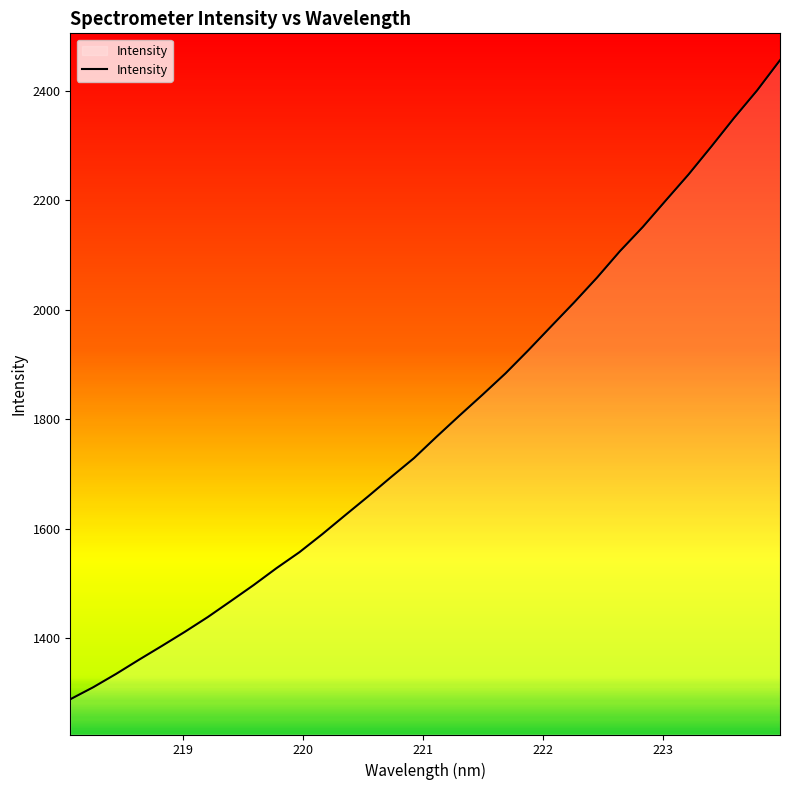

Reading right to left, transcribe all the data shown in this chart.

2456.3	2401.1	2351.1	2298.6	2247.3	2199.6	2151.3	2107.1	2058.8	2013.5	1969.9	1926.1	1883.7	1844.9	1807.0	1768.4	1728.8	1694.2	1658.9	1624.6	1589.9	1556.9	1527.8	1496.8	1467.4	1438.3	1411.4	1385.6	1360.4	1334.5	1310.0	1288.1